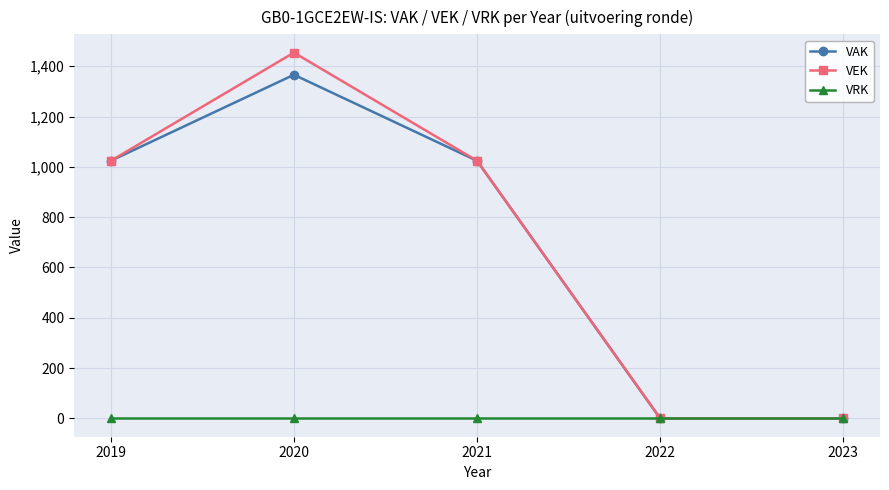

True or false: VRK has more than 2 interior local peaks.

False